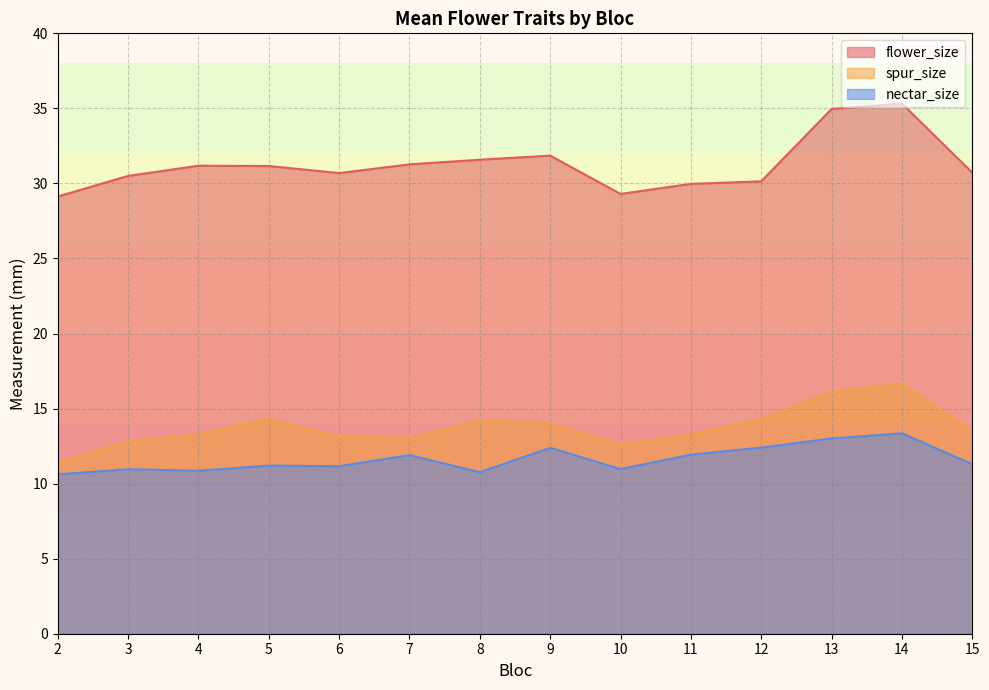

Reading left to right, list all the values displayed in this chart.

flower_size: 29.1	30.5	31.2	31.2	30.7	31.3	31.6	31.9	29.3	30.0	30.1	35.0	35.3	30.7
spur_size: 11.4	12.8	13.3	14.3	13.1	13.0	14.2	14.0	12.6	13.3	14.3	16.1	16.6	13.5
nectar_size: 10.6	11.0	10.9	11.2	11.2	11.9	10.8	12.4	11.0	11.9	12.4	13.0	13.3	11.3